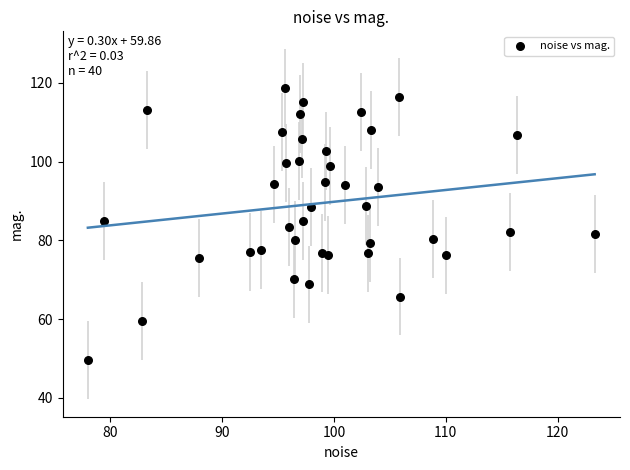

What is the range of Y values (max minus min)?

69.2